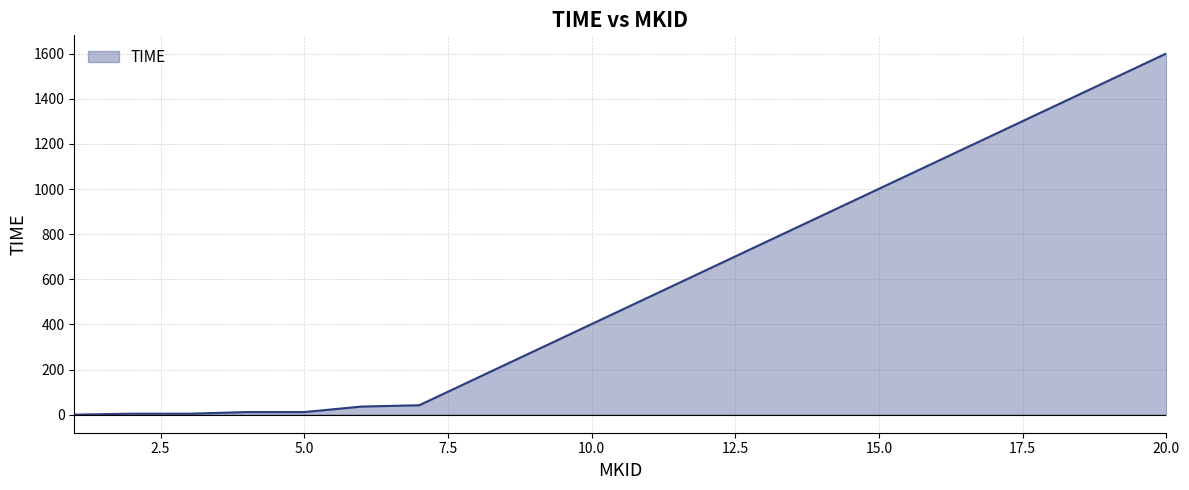

What is the greatest value displayed?

1601.6